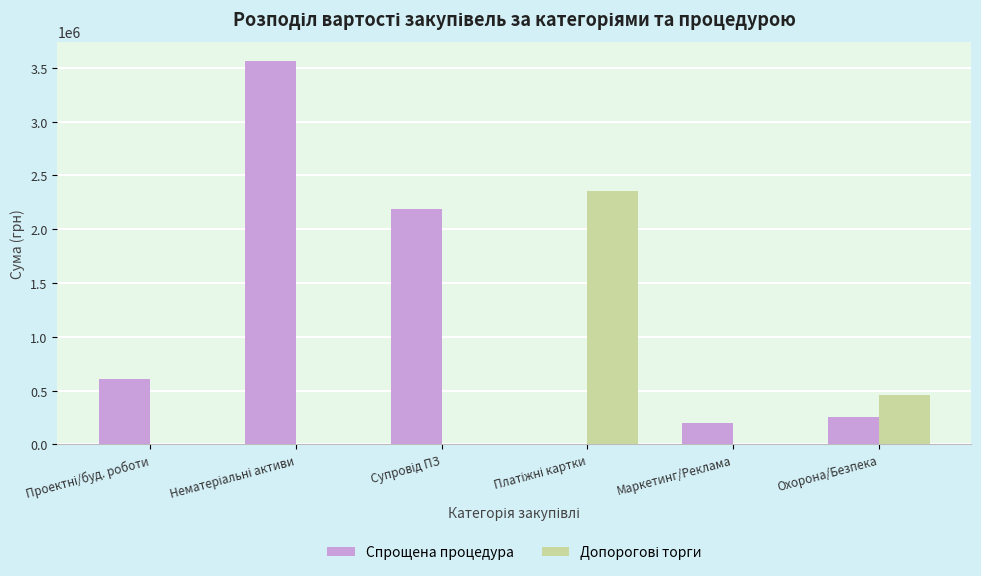

What is the maximum value shown in the chart?

3564688.0